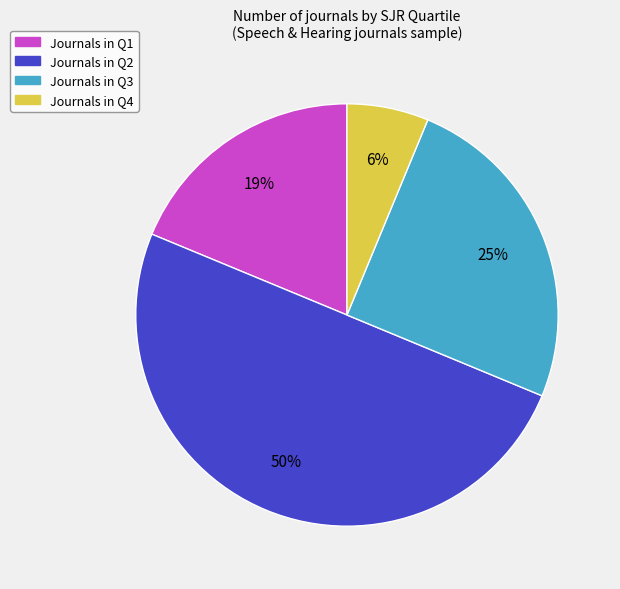

To the nearest percent, what is the difference between the largest and smallest slice percentages?

44%